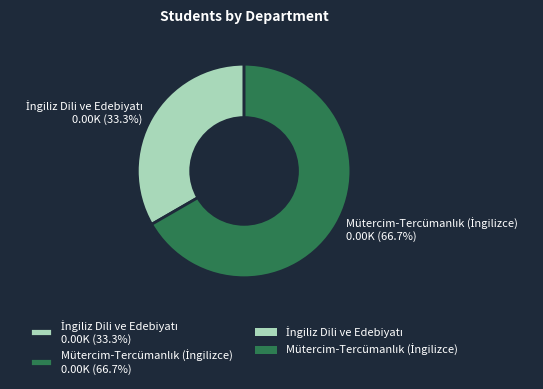

Does any single category account for the majority?

Yes